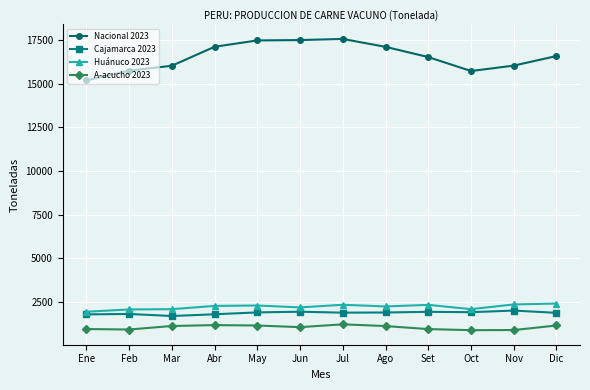

What is the difference between the maximum and minimum values in the Huánuco 2023 series?

472.1